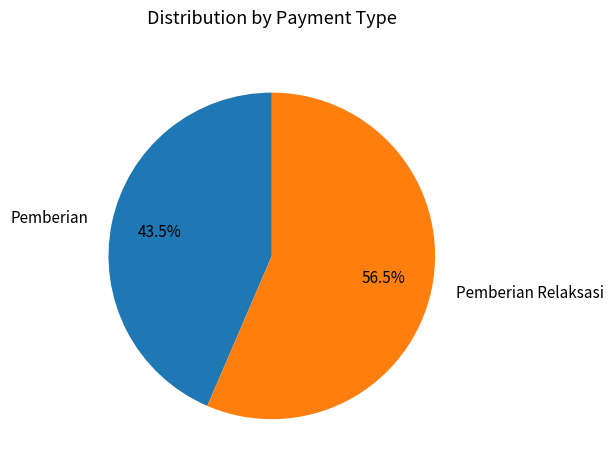

Which slice is the smallest?

Pemberian